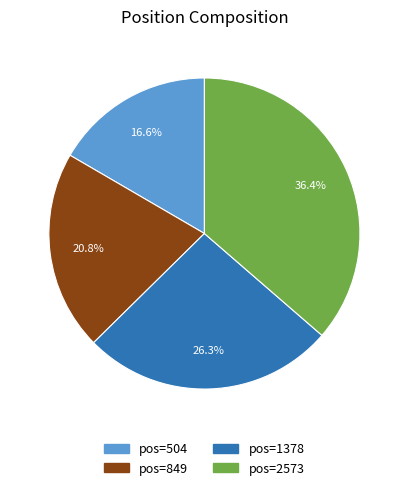

Is there a majority slice in this chart?

No